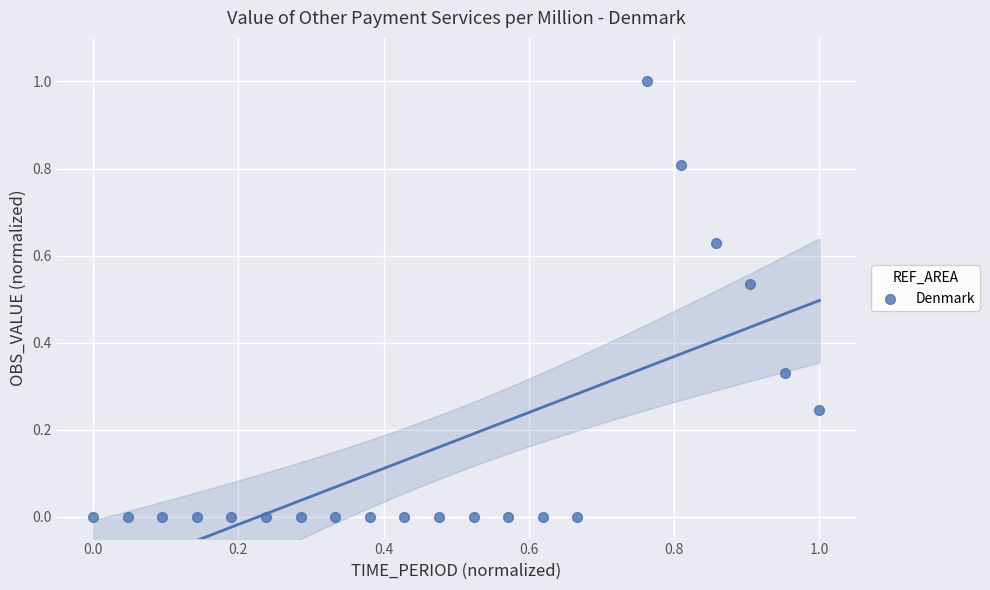

What is the range of Y values (max minus min)?

1.0